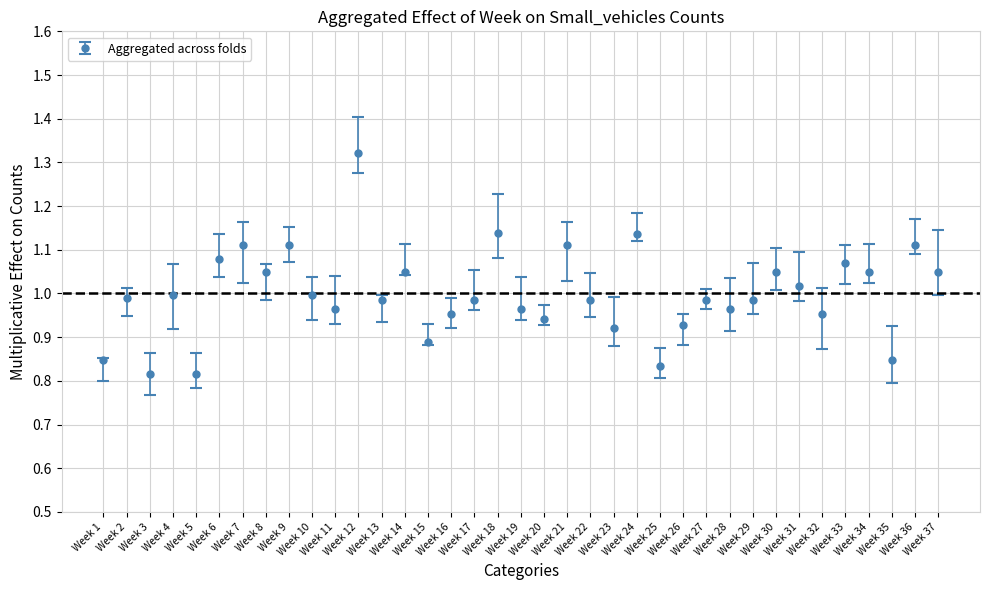

What is the difference between the maximum and minimum values?

0.5